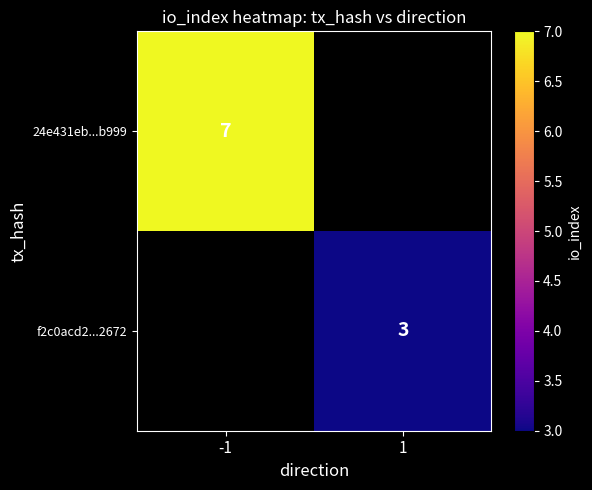

The value of f2c0acd2...2672 at 1 is 3. True or false?

True